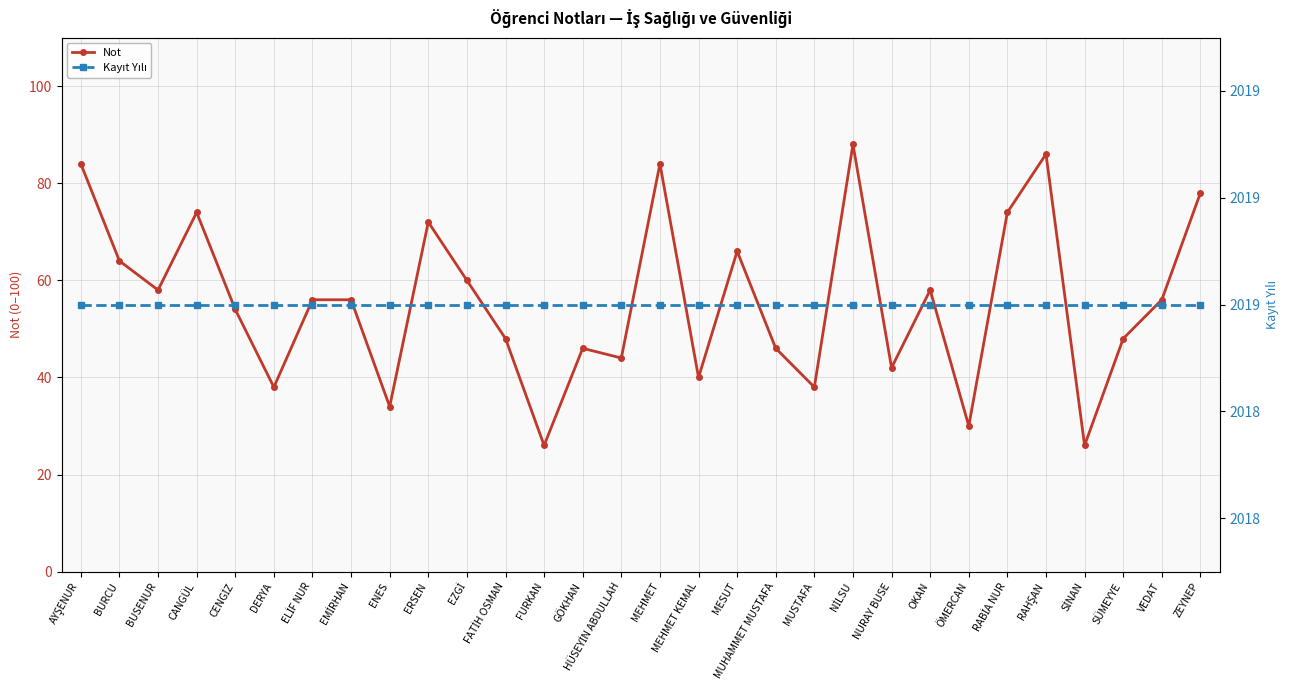

Between ELİF NUR and RAHŞAN, which series saw the biggest shift?

Not